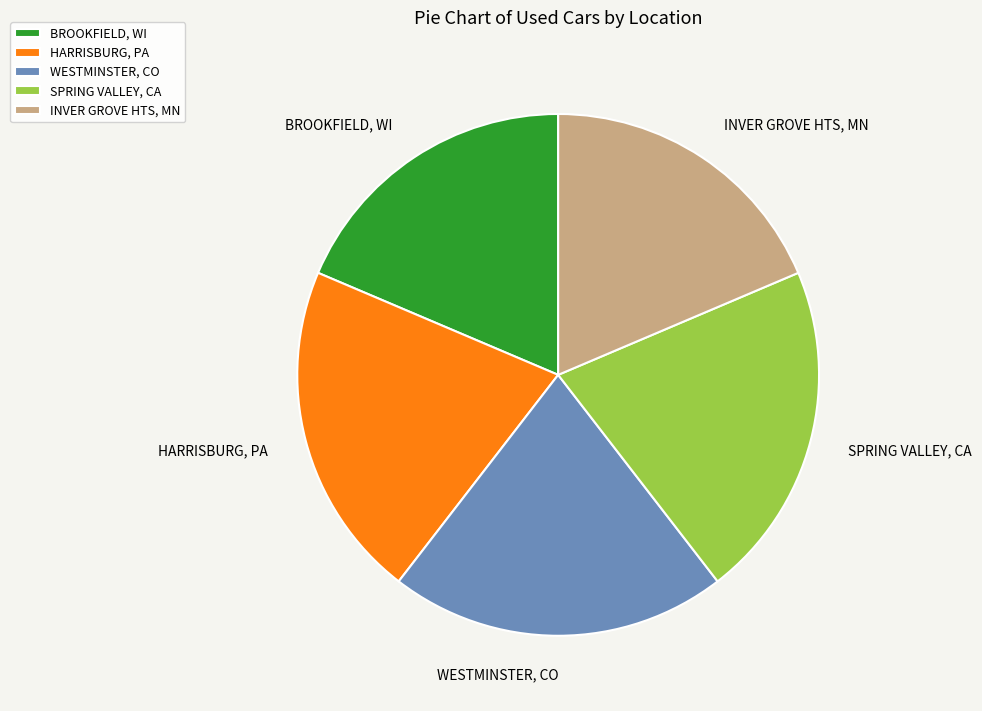

Between BROOKFIELD, WI and SPRING VALLEY, CA, which is larger?

SPRING VALLEY, CA